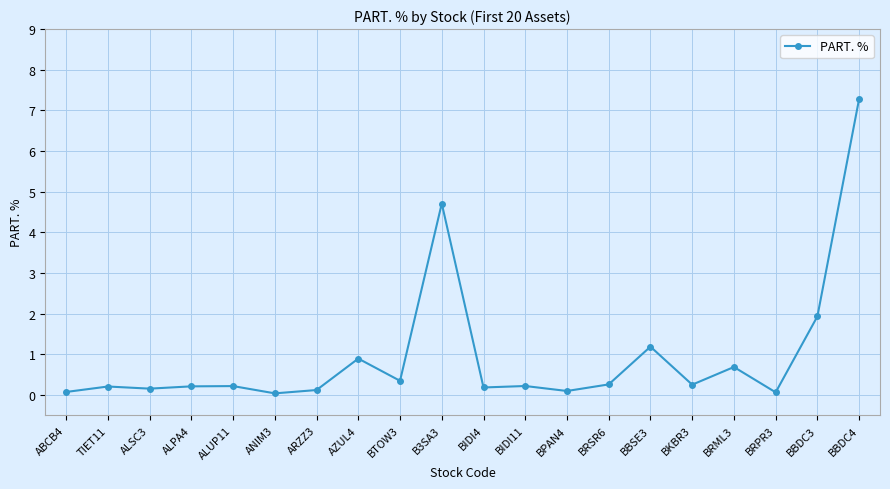

What is the label of the 15th point from the left?

BBSE3